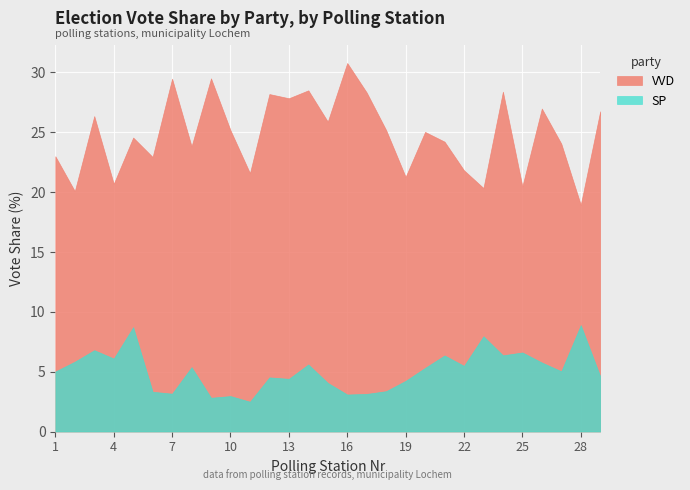

How many interior local peaks does the VVD series have?

10